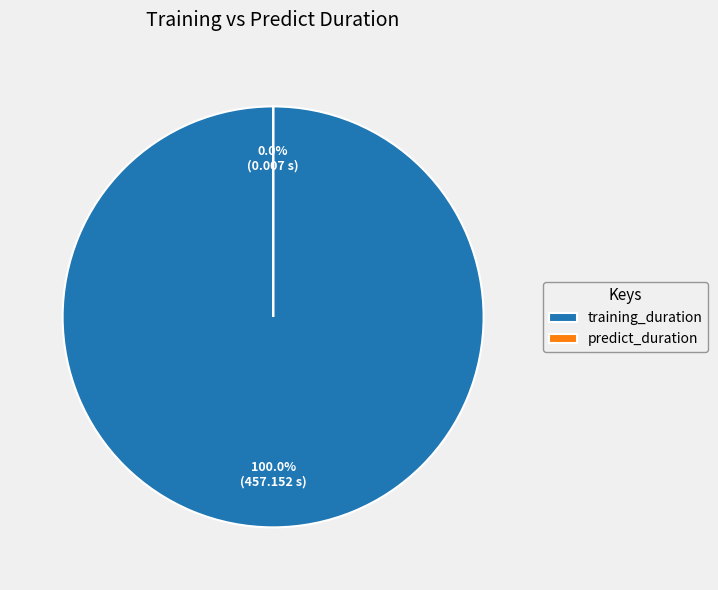

Which category has the smallest portion of the pie?

predict_duration